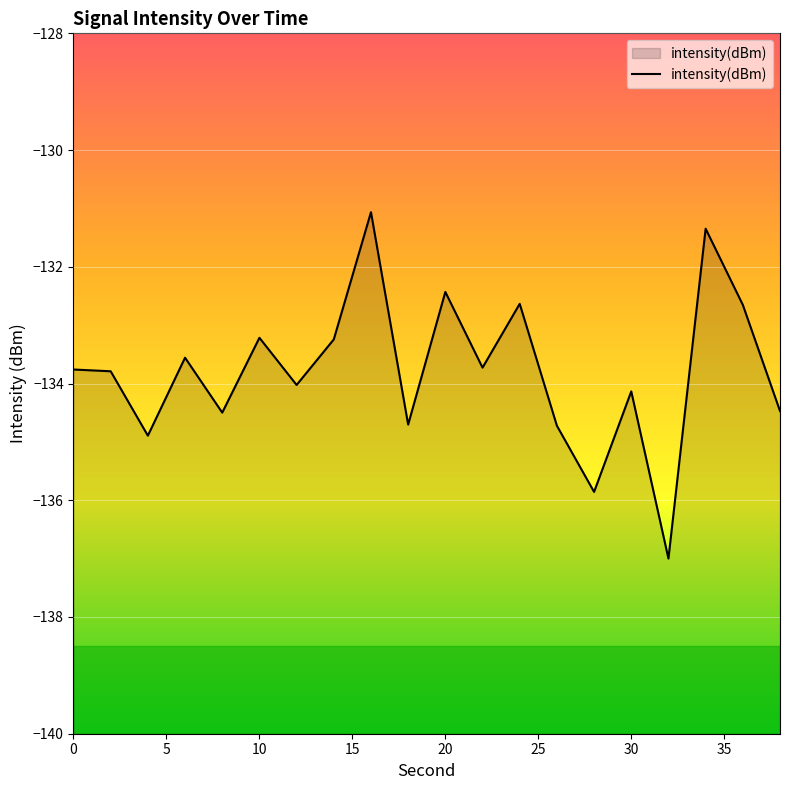

How many categories are shown in the chart?

20